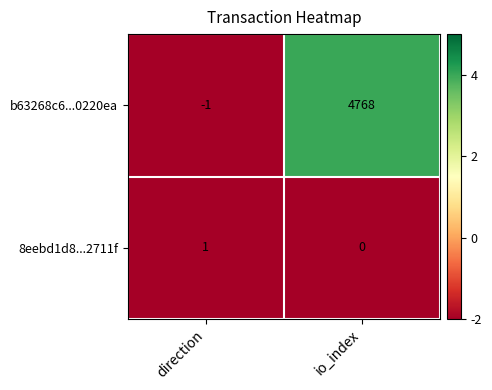

Rank the series by their average value, from lowest to highest.

8eebd1d8...2711f, b63268c6...0220ea